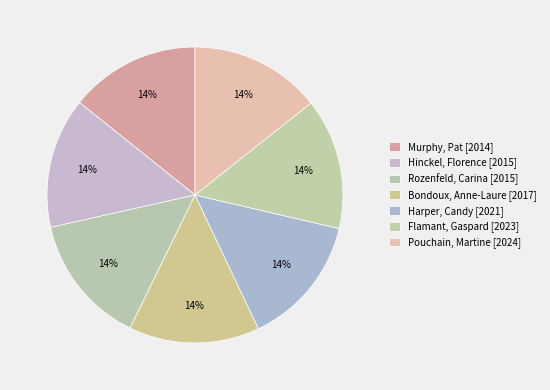

What percentage is the Harper, Candy slice, to the nearest percent?

14%